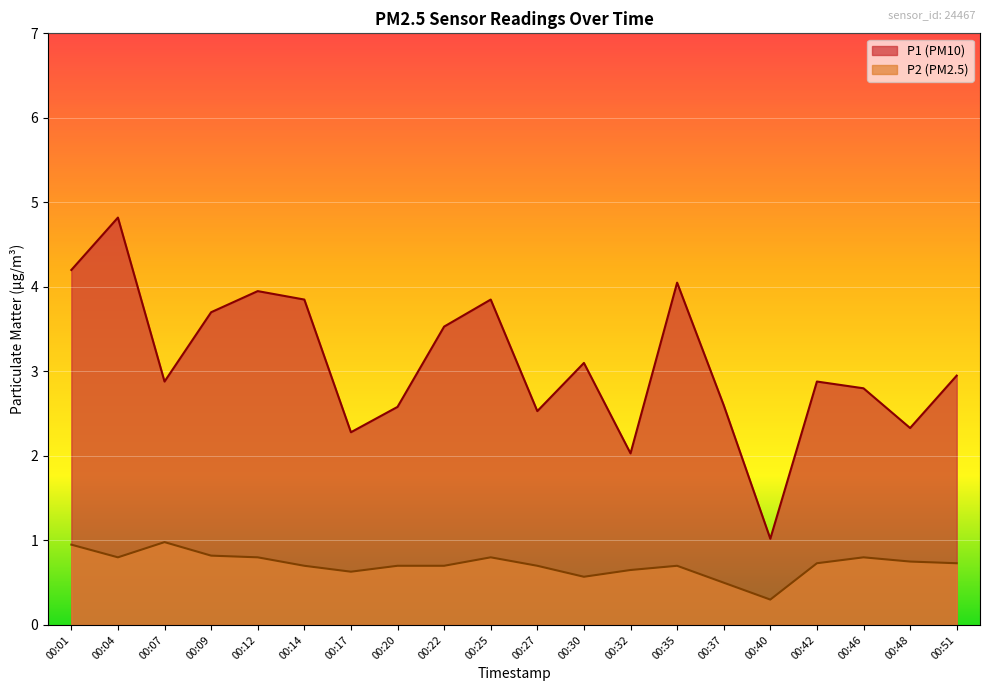

How many values in the P1 series exceed 2?

19